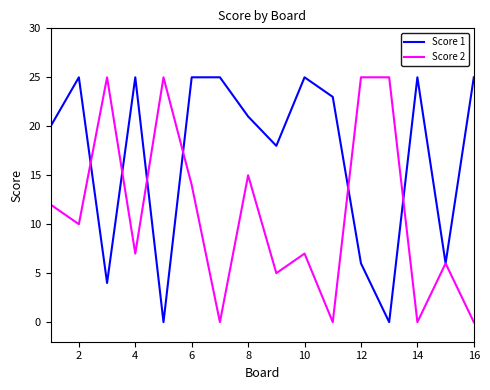

At how many categories does at least one series exceed 12?

15